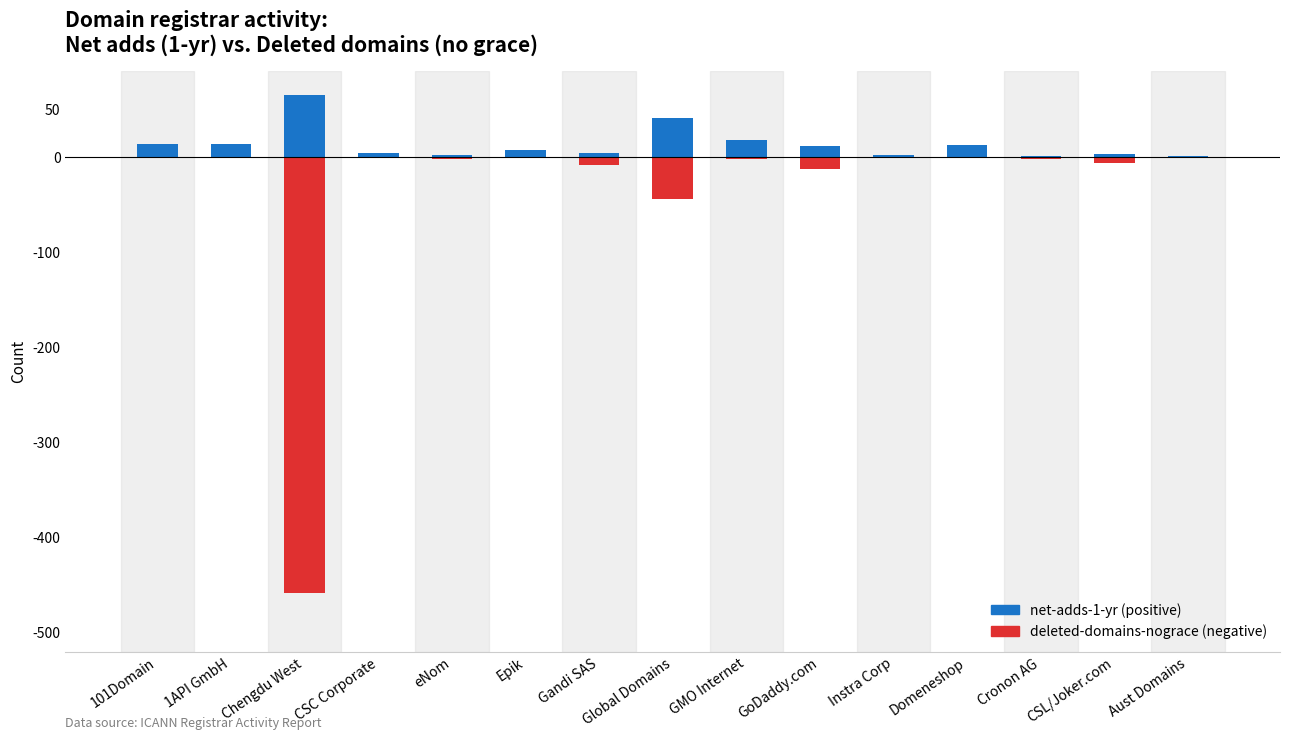

What is the average value of the net-adds-1-yr series?

13